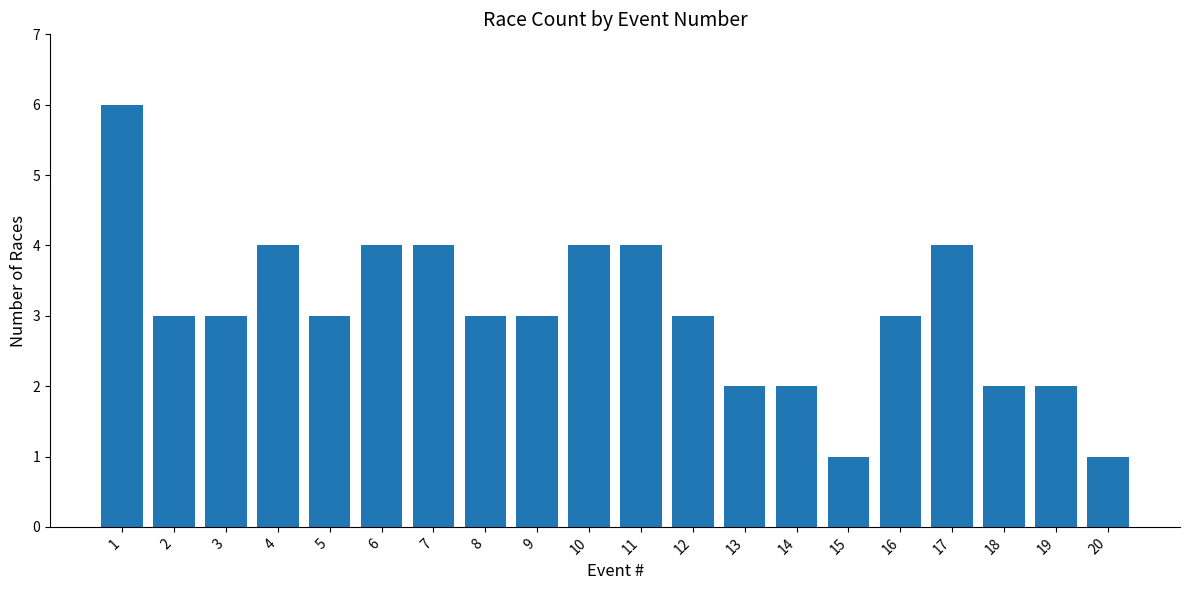

Is it true that the value at 13 is 3?

False